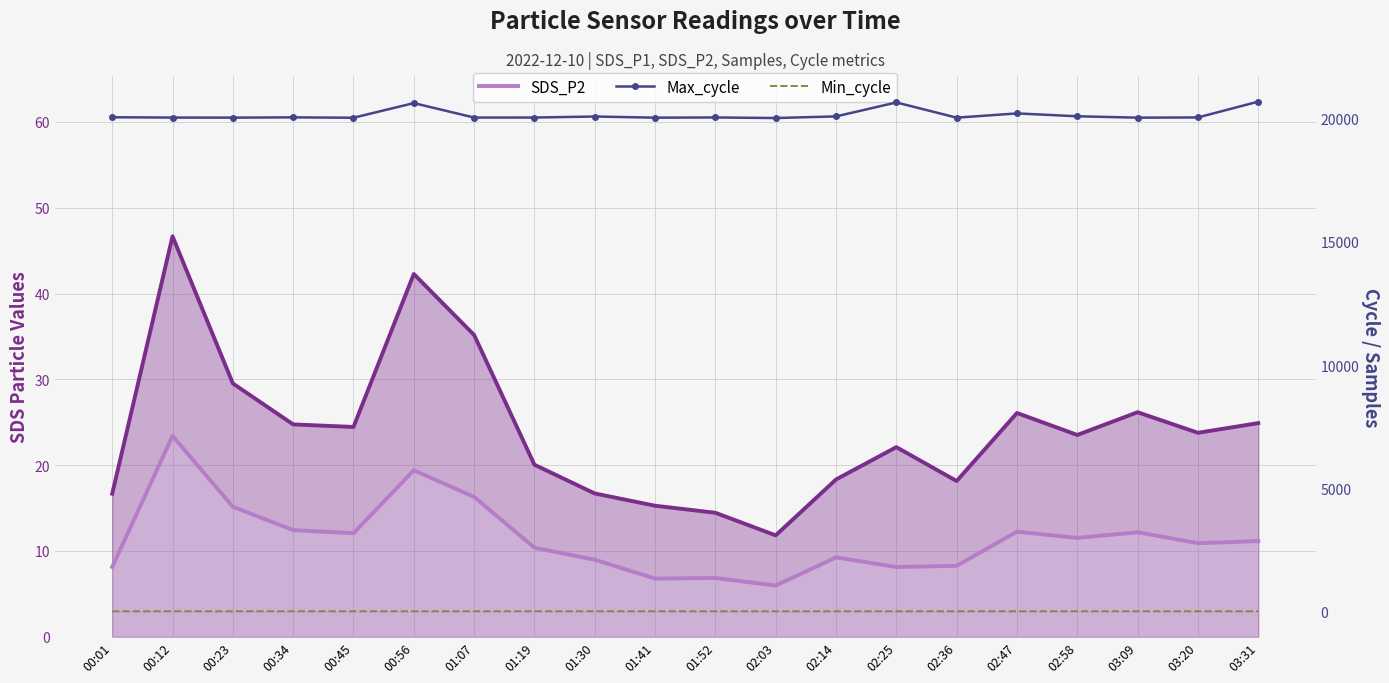

How many Min_cycle values are between 27 and 28?

20